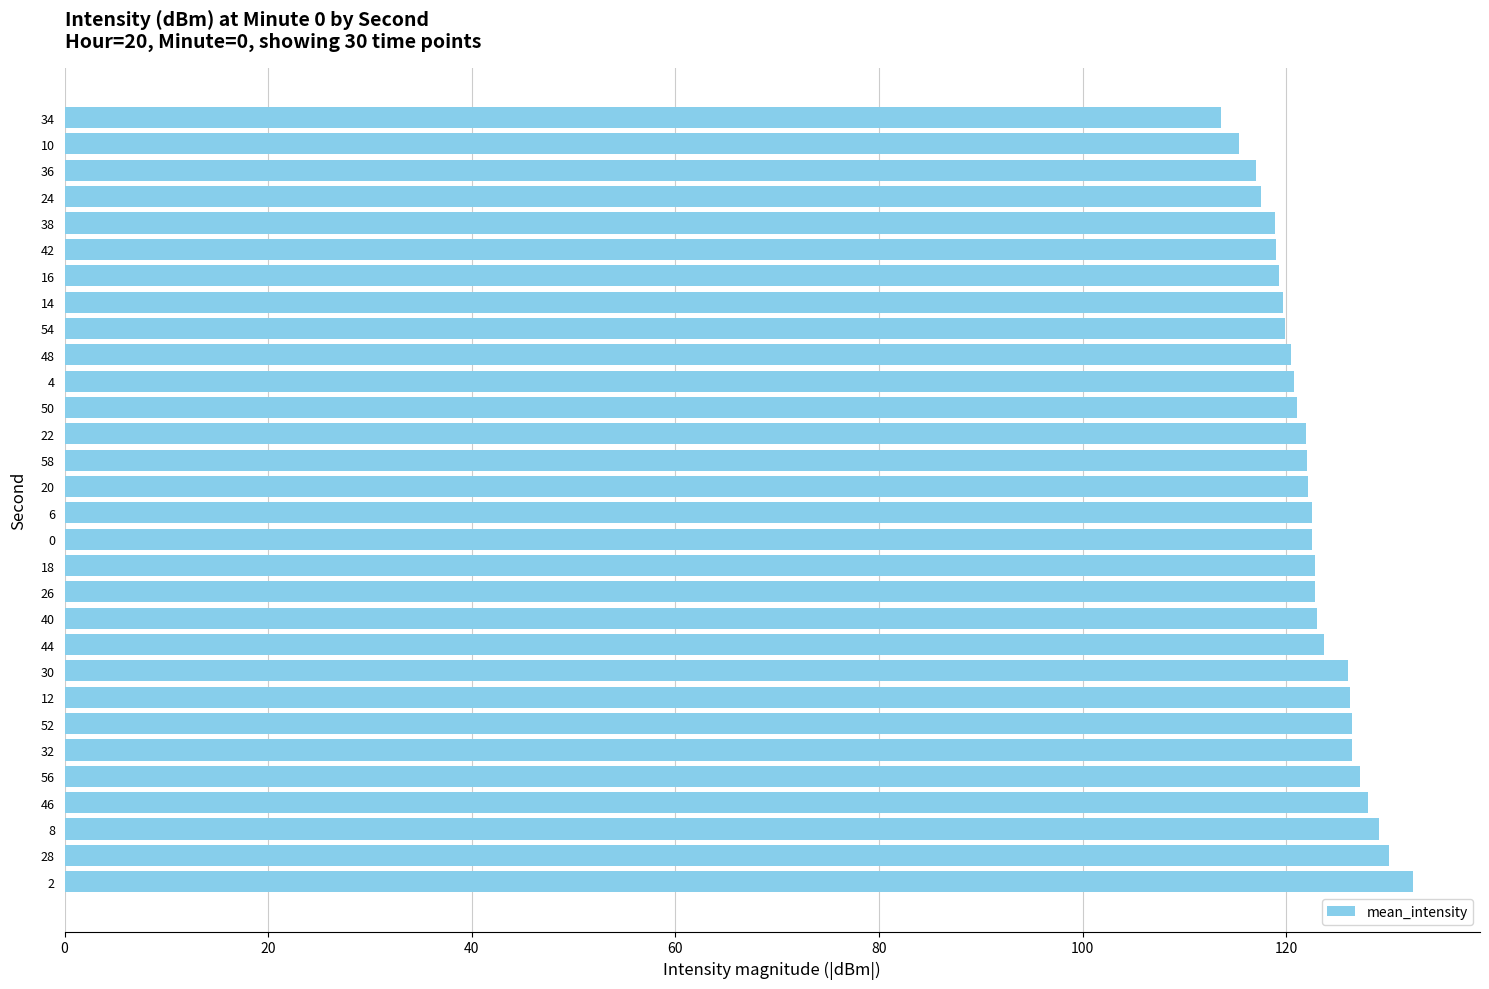

Count the number of categories in the chart.

30